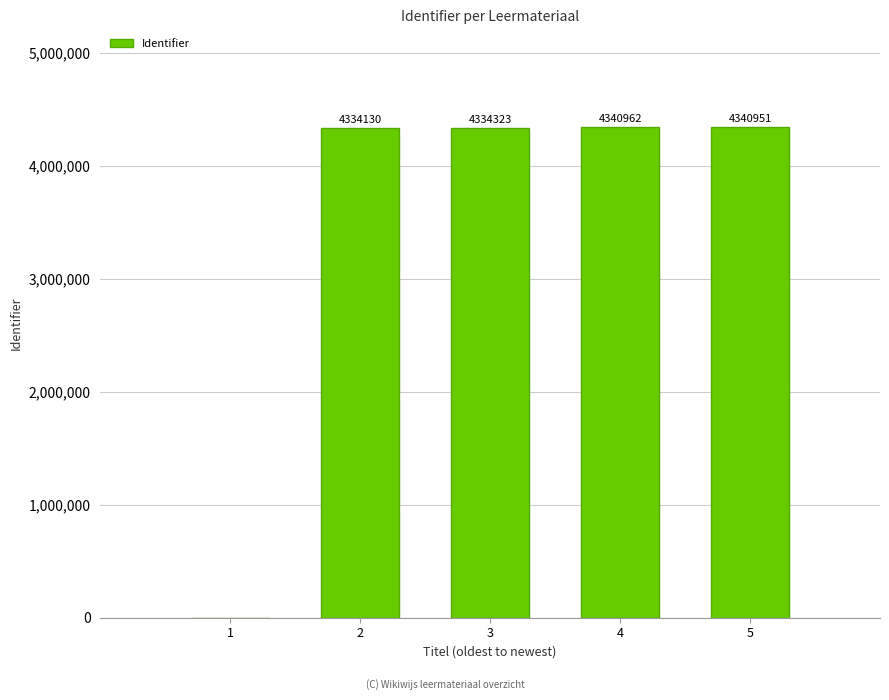

Reading left to right, extract all data points from this chart.

0	4334130	4334323	4340962	4340951